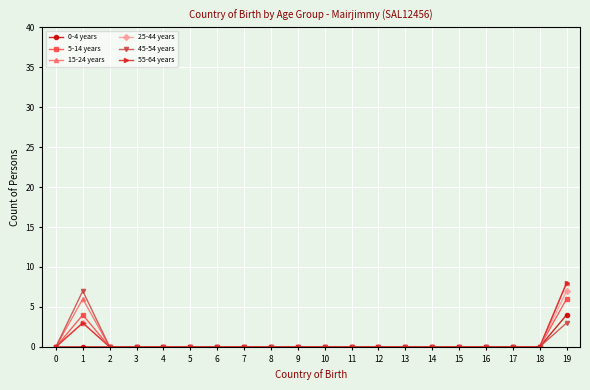

What is the highest value of the 15-24 years series?

8